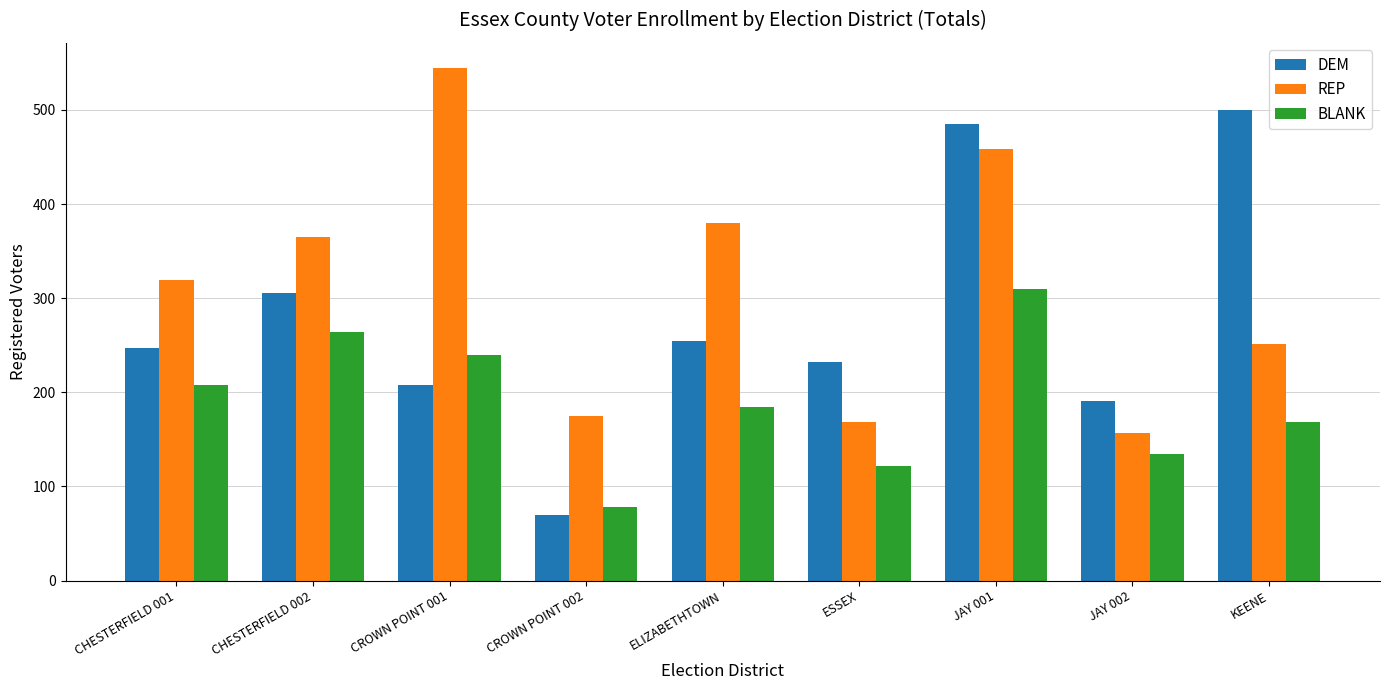

What is the label of the 1st bar from the right?

KEENE